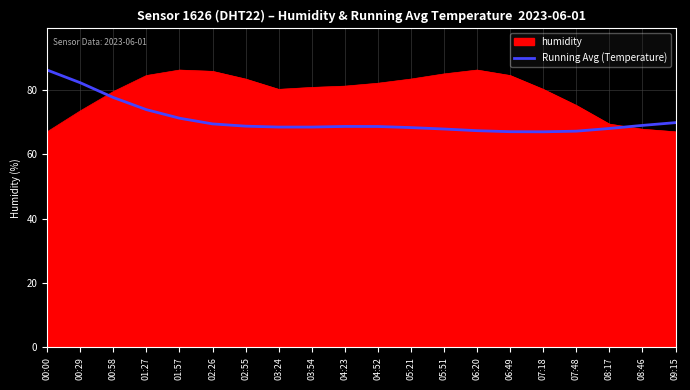

Does the chart display data point markers on the line(s)?

No